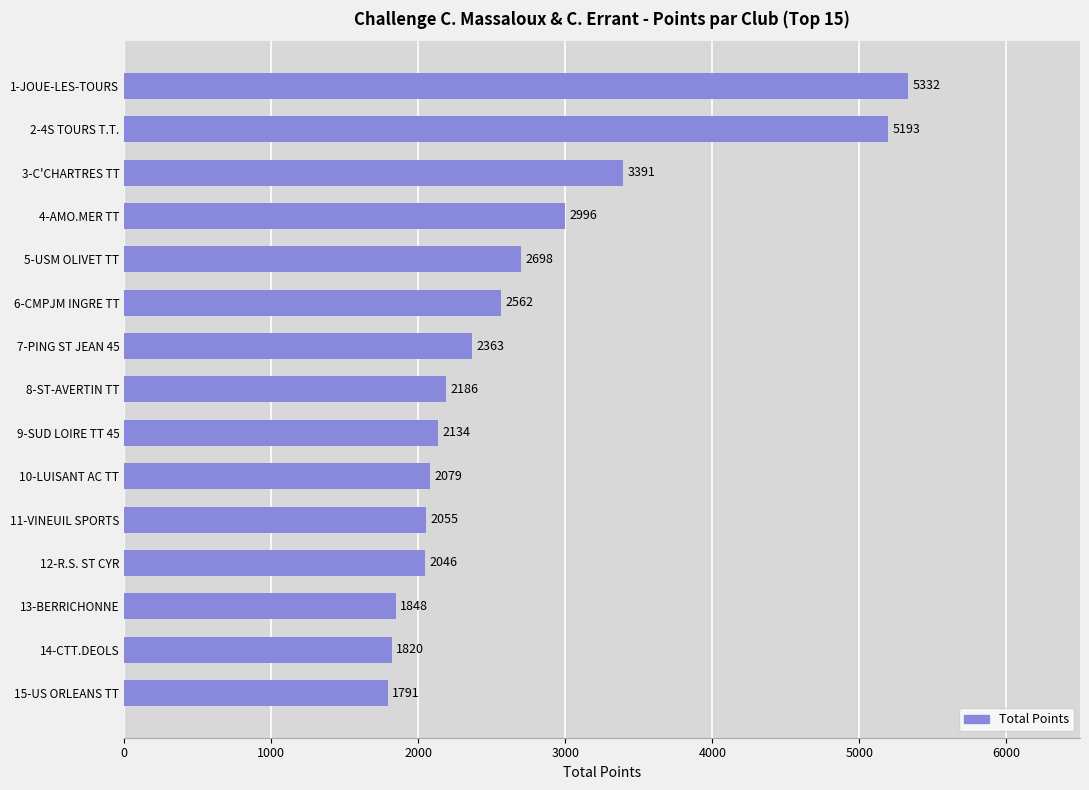

What is the average value?

2700